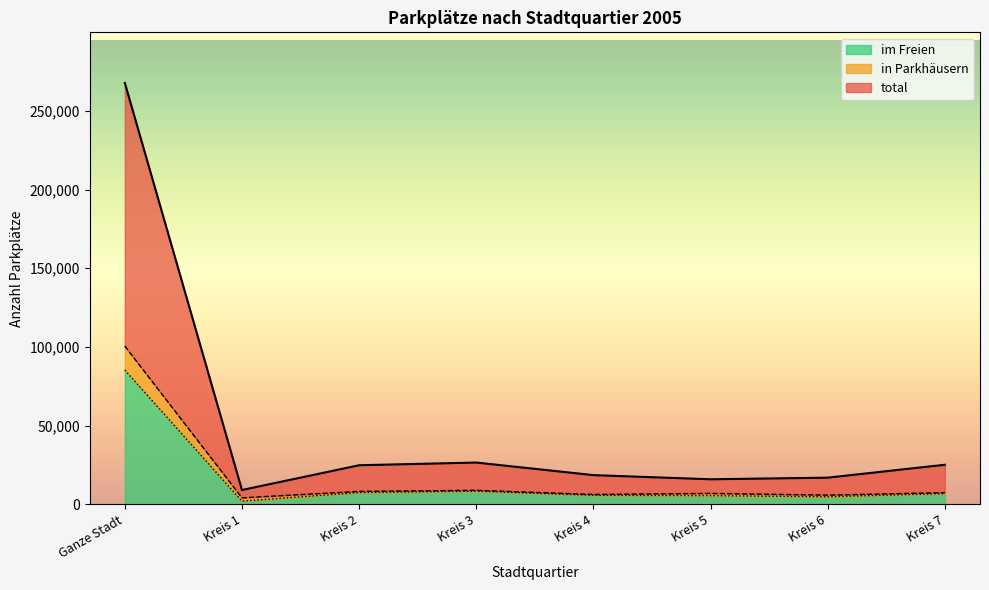

List the labels in order of im Freien value, smallest first.

Kreis 1, Kreis 6, Kreis 5, Kreis 4, Kreis 7, Kreis 2, Kreis 3, Ganze Stadt